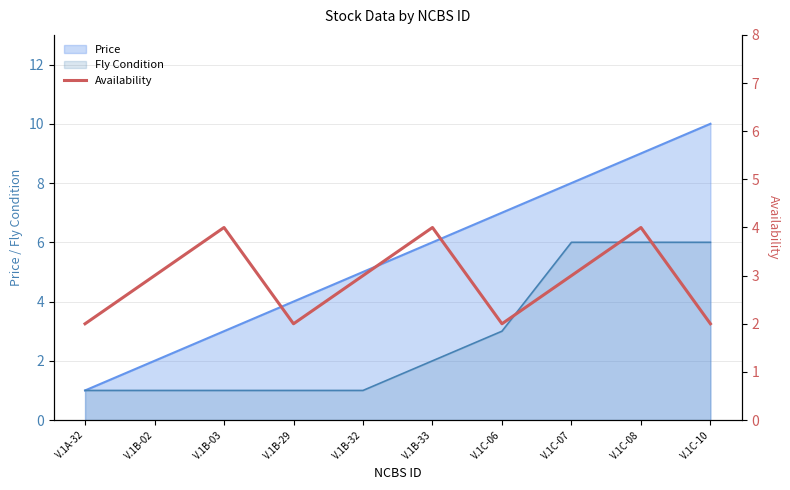

How many points are lower than both their immediate neighbors (excluding endpoints)?

2